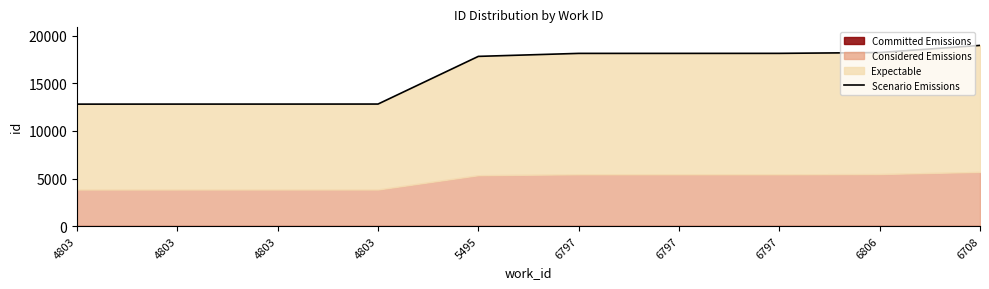

Reading left to right, transcribe all the data shown in this chart.

4803=12817	4803=12821	4803=12822	4803=12826	5495=17834	6797=18148	6797=18149	6797=18151	6806=18236	6708=18986